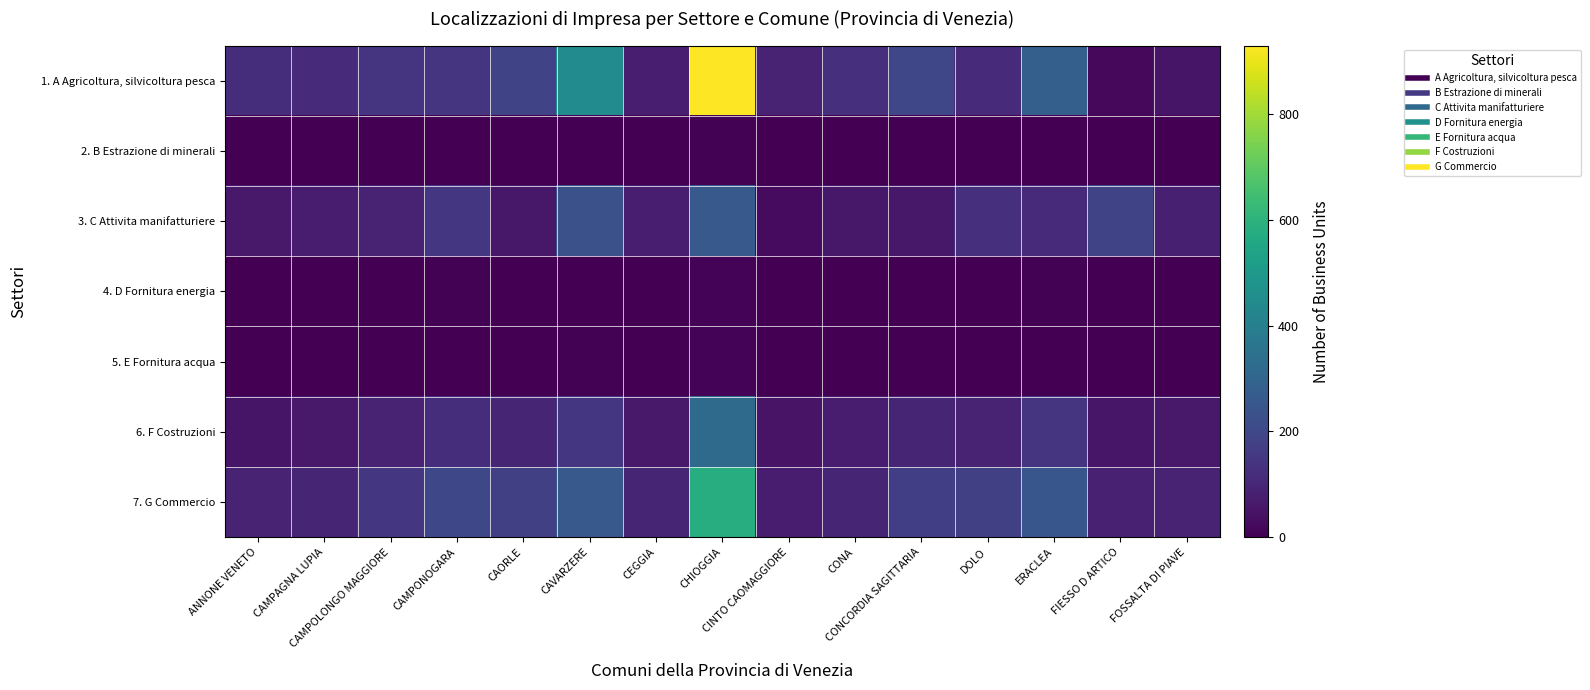

Which has a higher value, CAVARZERE or FOSSALTA DI PIAVE?

CAVARZERE